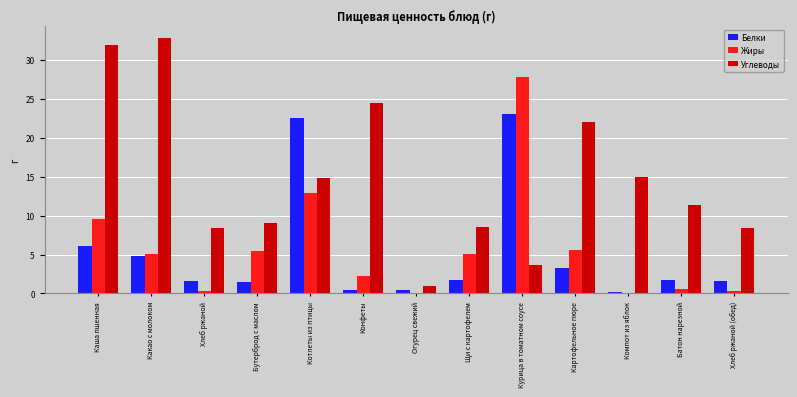

What is the sum of all Белки values?

68.9